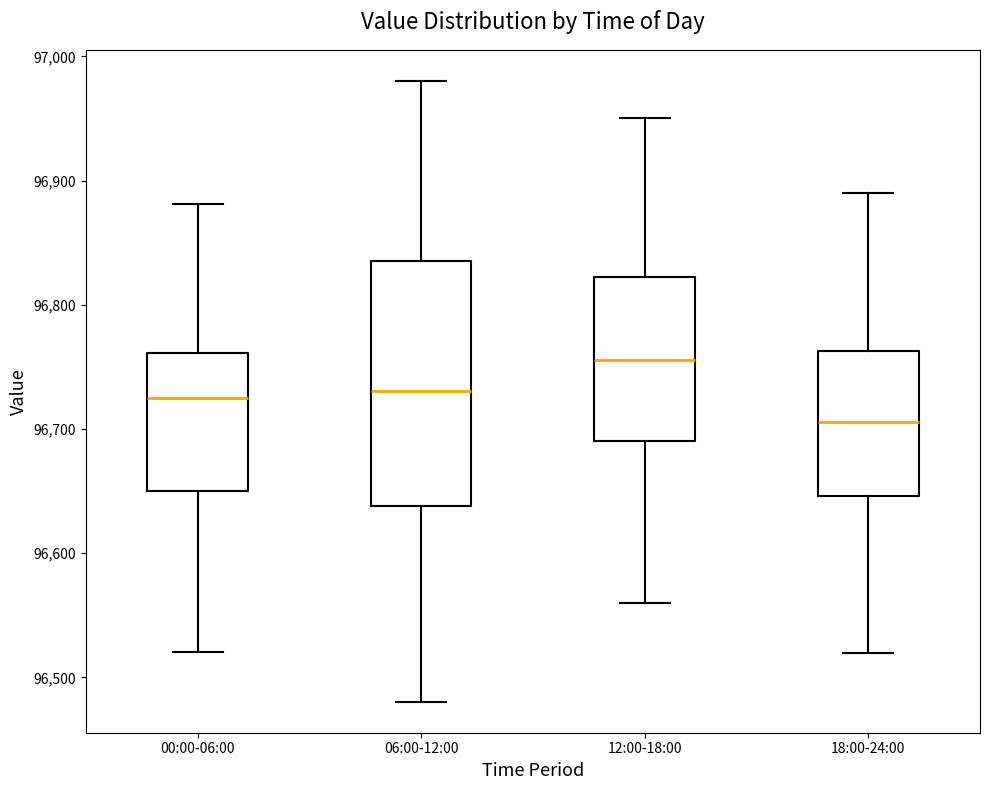

Where does the upper whisker of the box for 12:00-18:00 end on the y-axis? The values are not printed on the chart, so give them approximately, as read against the axis.

96950